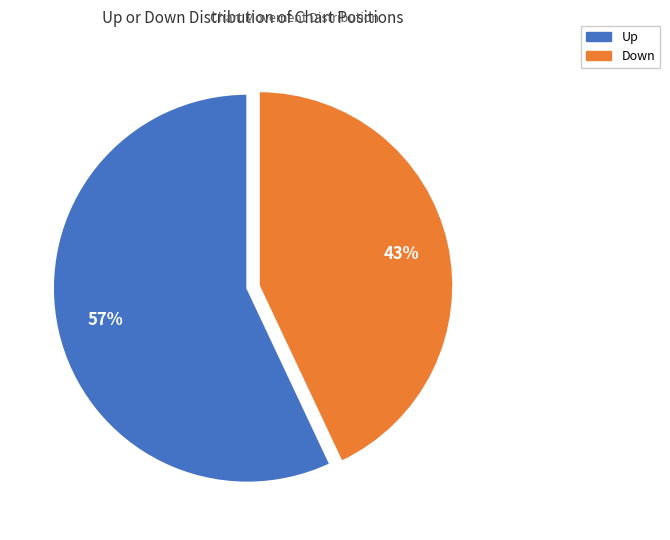

To the nearest percent, what is the average slice percentage?

50%